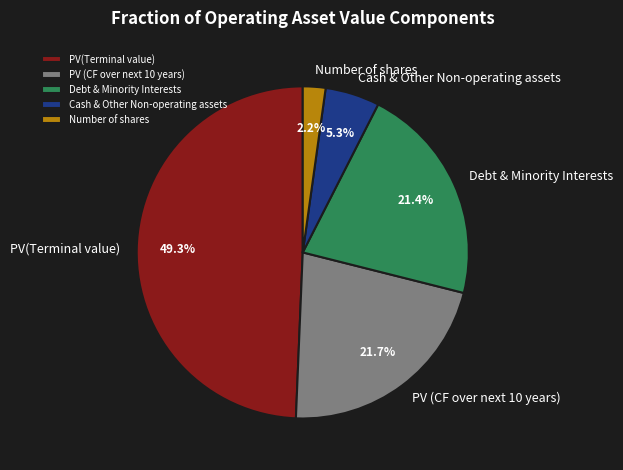

To the nearest percent, what percentage of the pie is PV (CF over next 10 years)?

22%